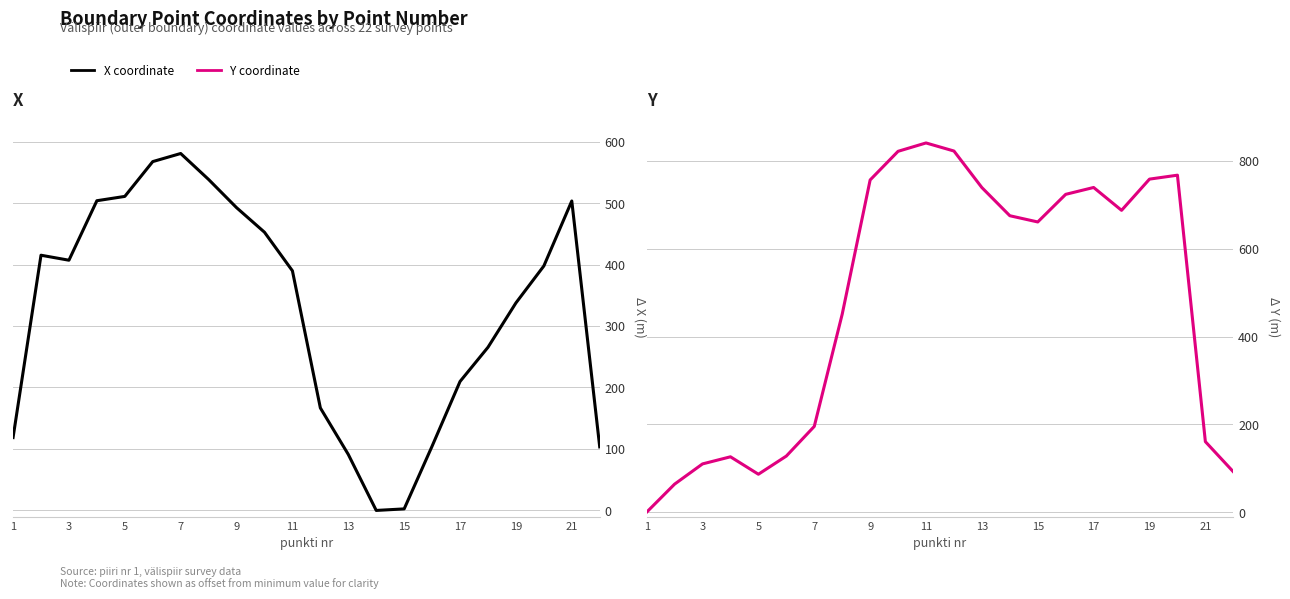

Which series has the largest range (max minus min)?

Y coordinate